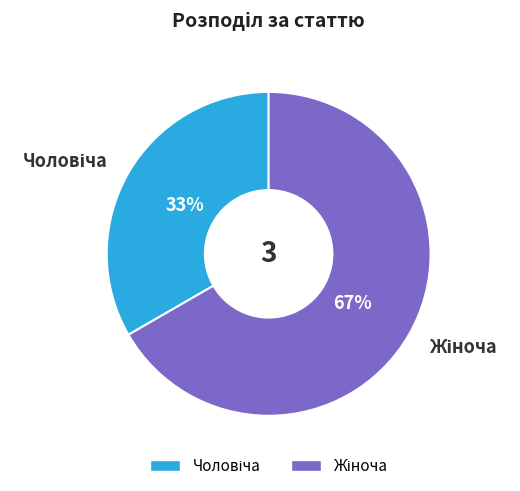

How many slices are in this pie chart?

2